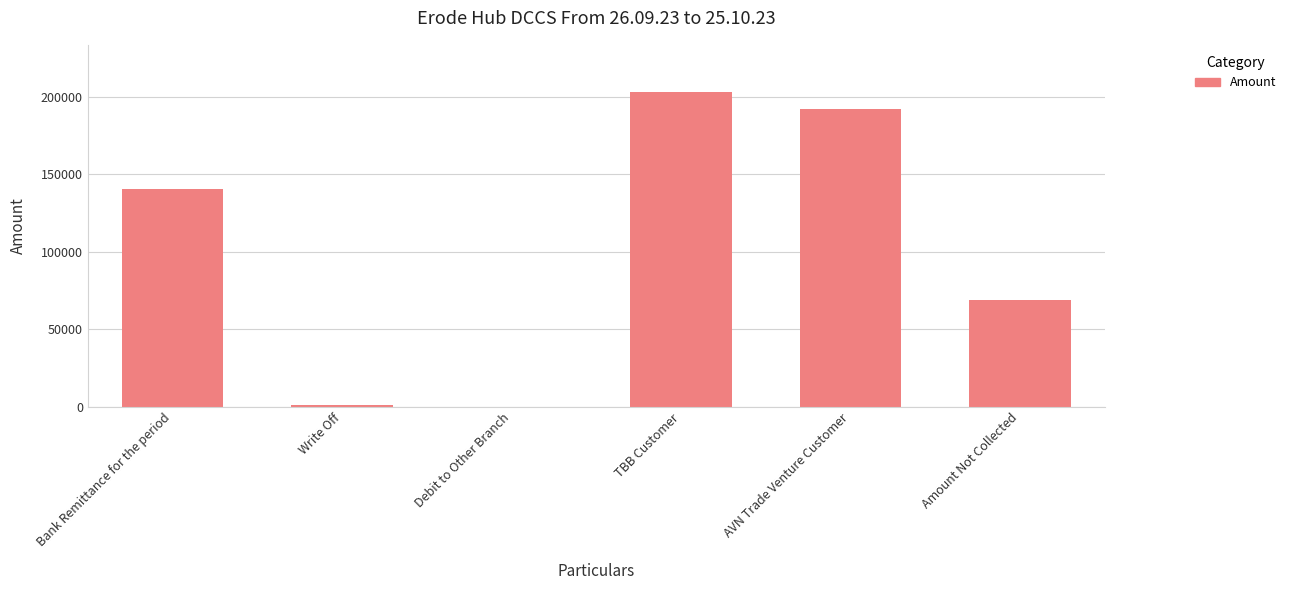

Where is the data nearest to the value 101629?

Amount Not Collected